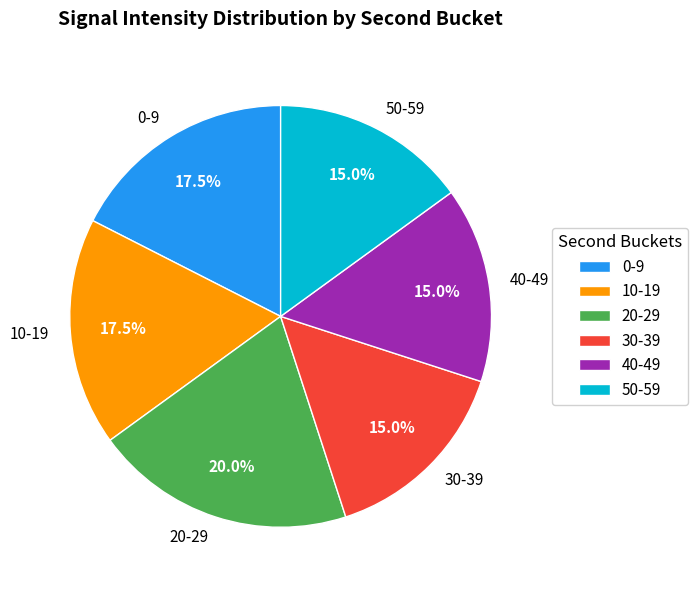

Between 30-39 and 10-19, which is larger?

10-19